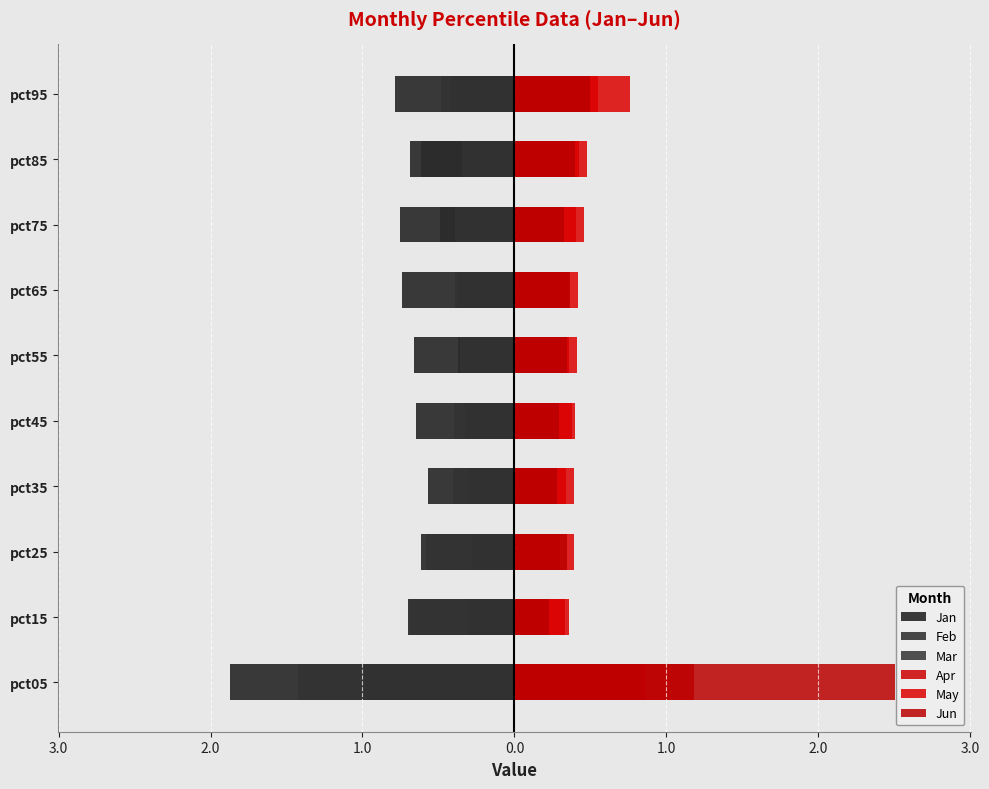

Which series changed the most between pct25 and pct85?

Feb